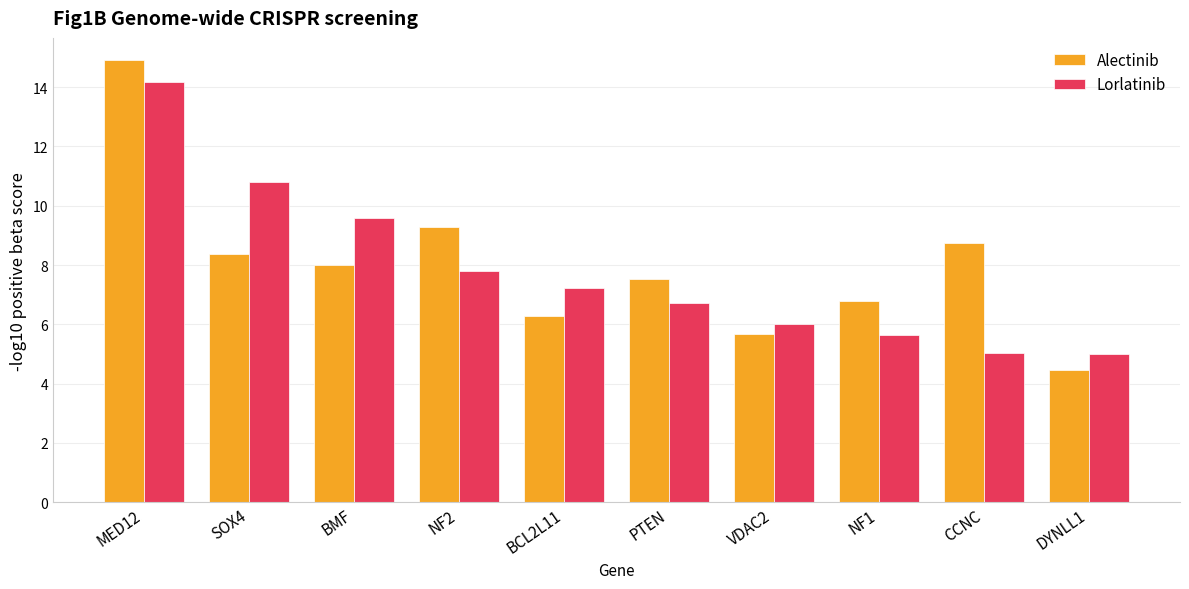

How many bars are there in each group?

2